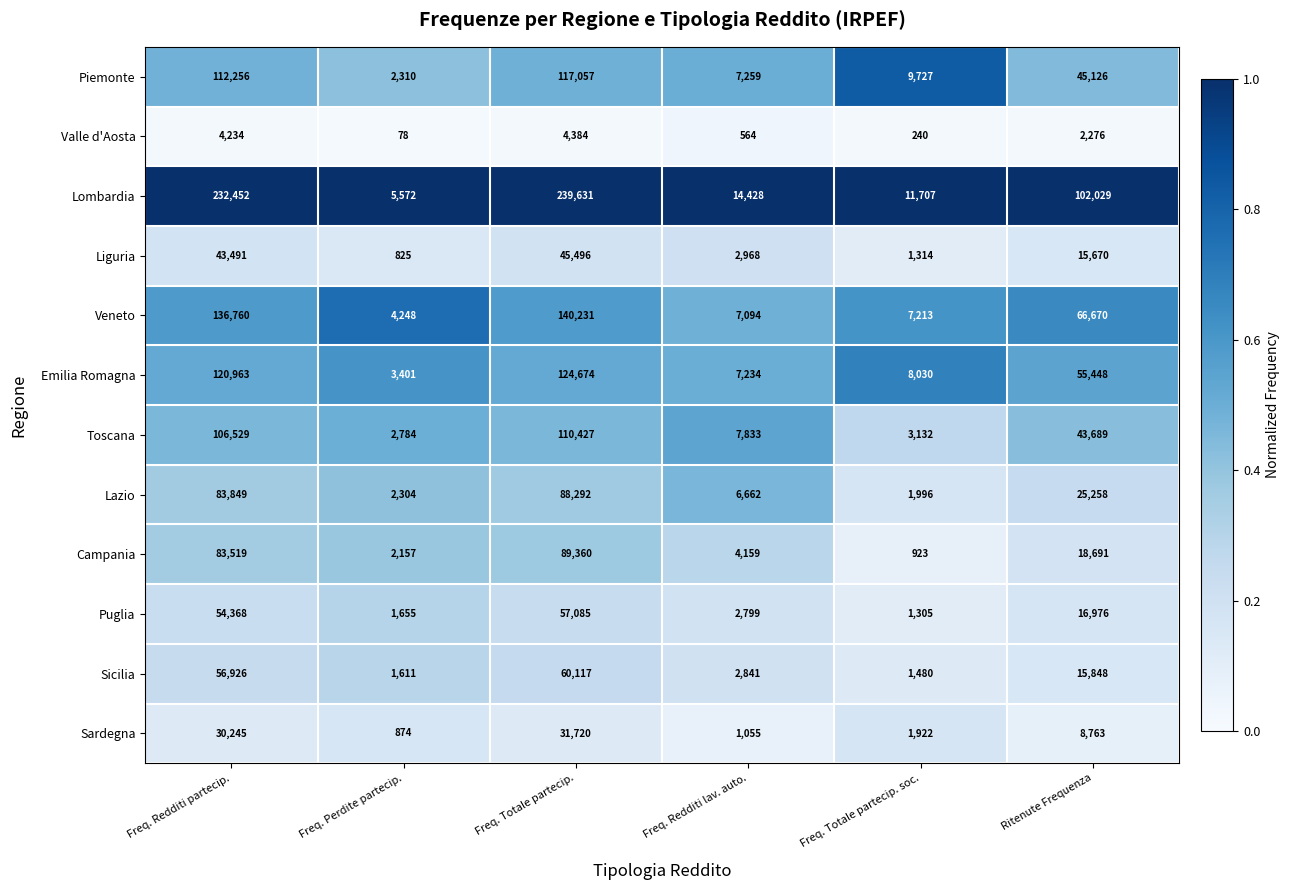

True or false: Campania has a value of 3609 at Freq. Perdite partecip..

False